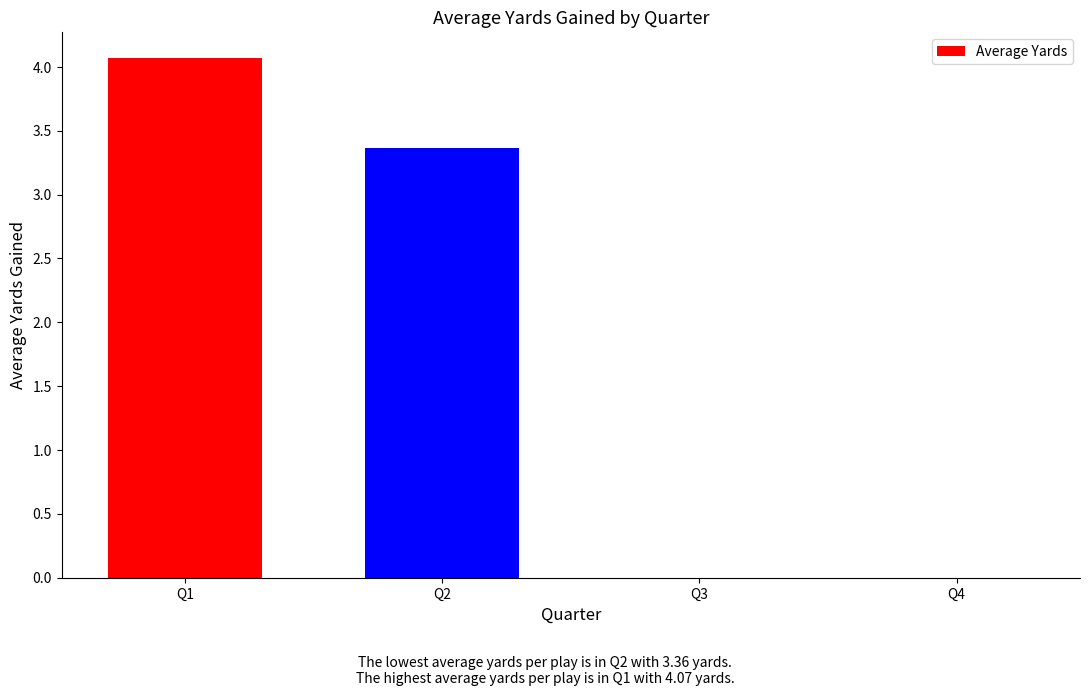

Reading left to right, list all the values displayed in this chart.

4.1	3.4	0.0	0.0